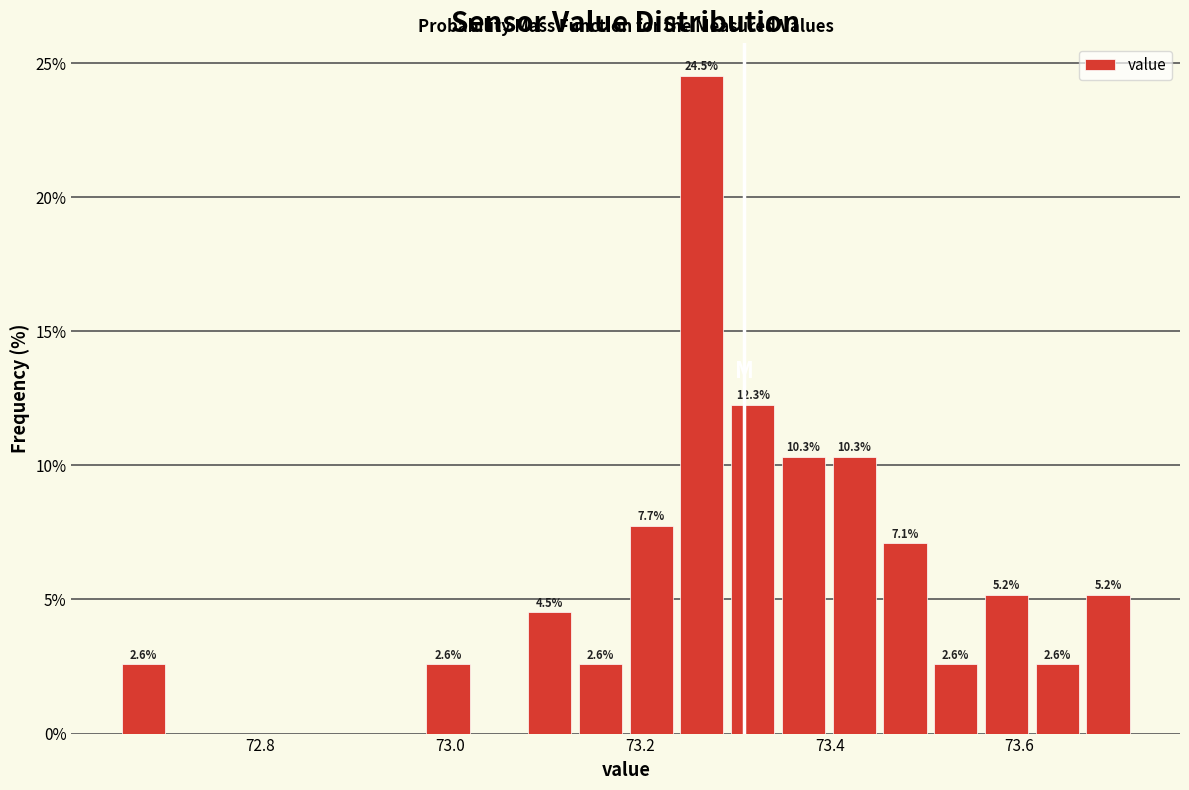

Read against the x-axis, roughly where is the centre of the tallest bar?

73.26